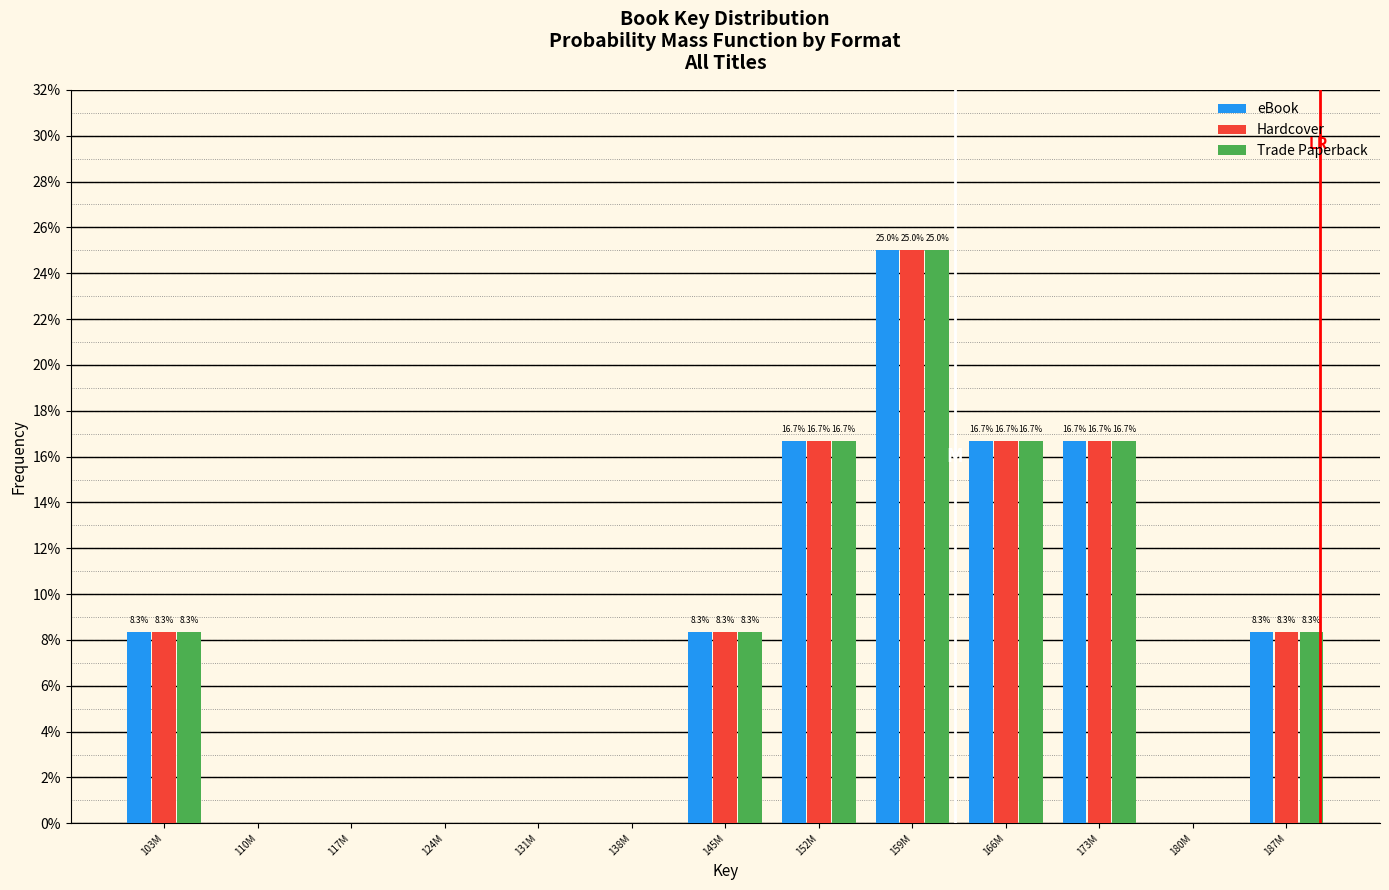

Are the bars horizontal?

No